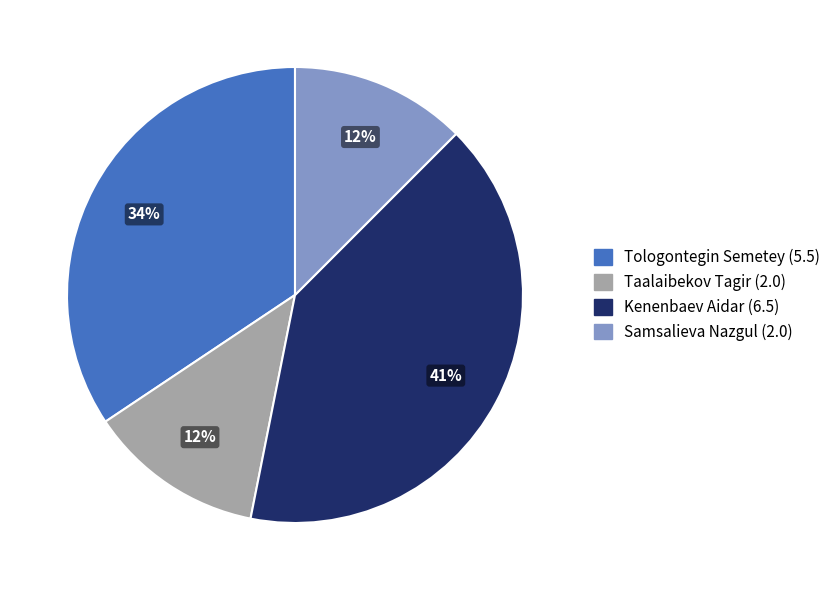

Is there any slice that represents more than half of the pie?

No